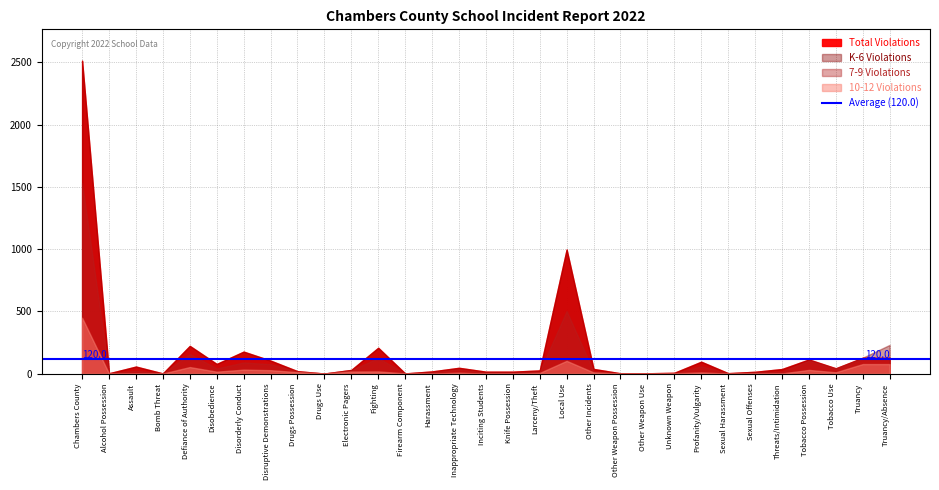

The value of 7-9 Violations at Assault is 5. True or false?

False